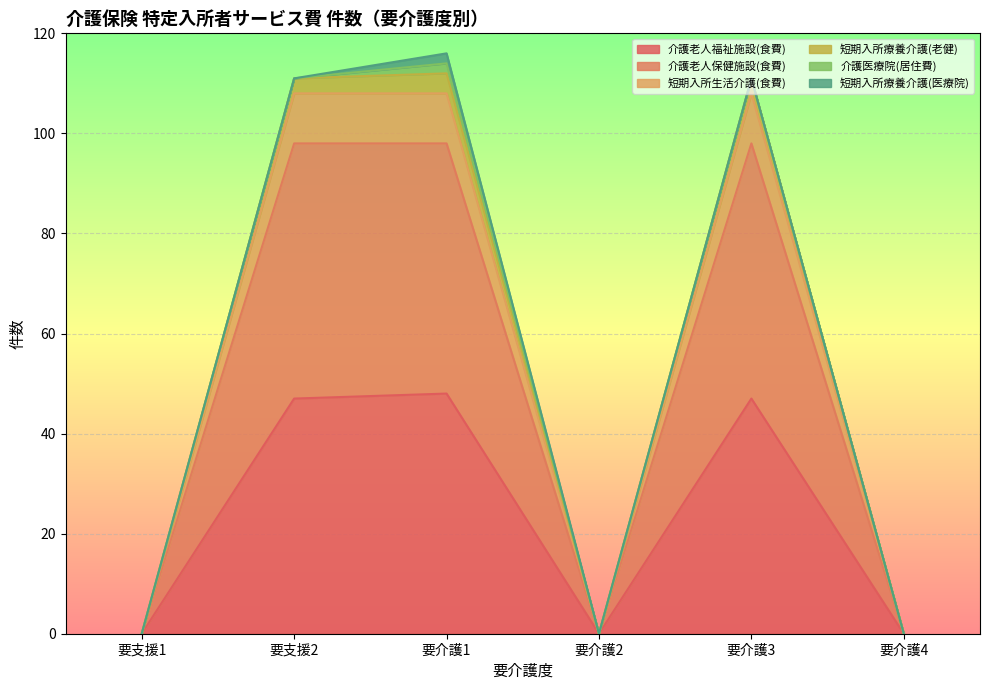

True or false: 介護老人福祉施設(食費) has a value of 47 at 要支援2.

True